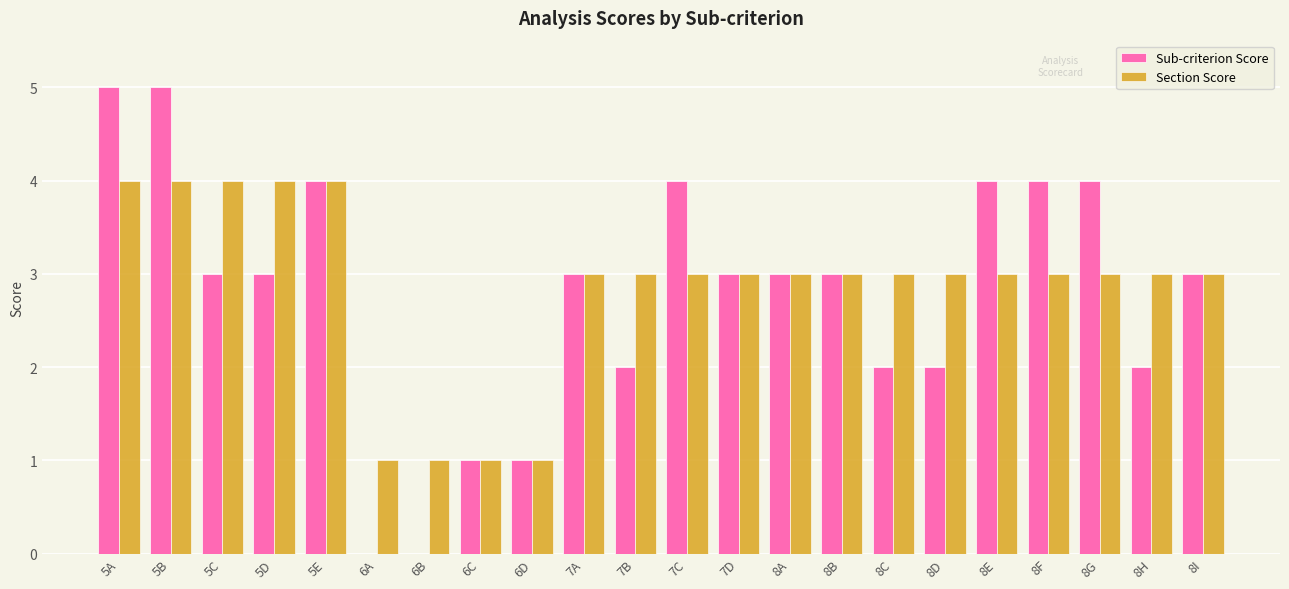

What value does the Section Score series have at 5D?

4